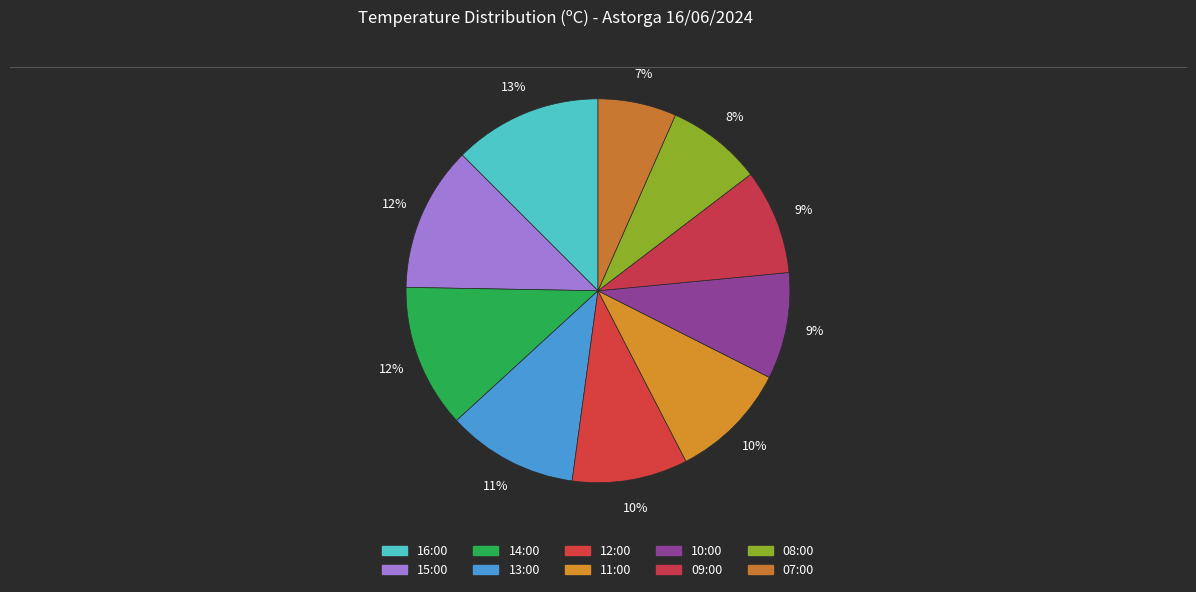

How many segments does this pie chart have?

10